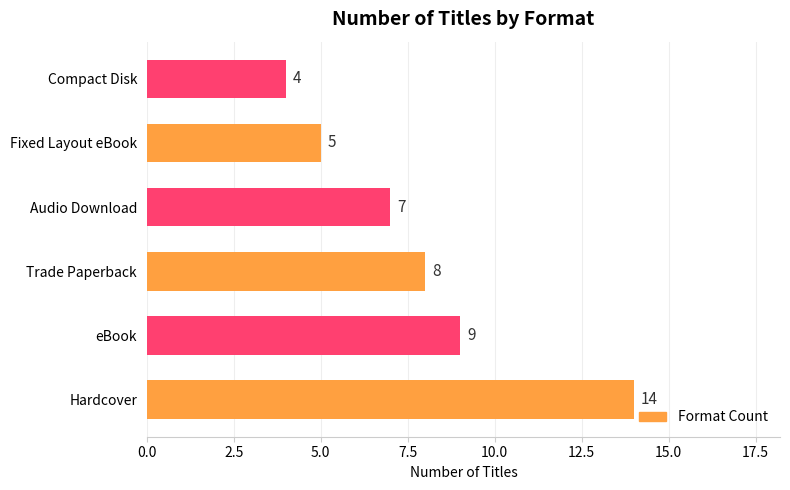

What is the minimum value shown in the chart?

4